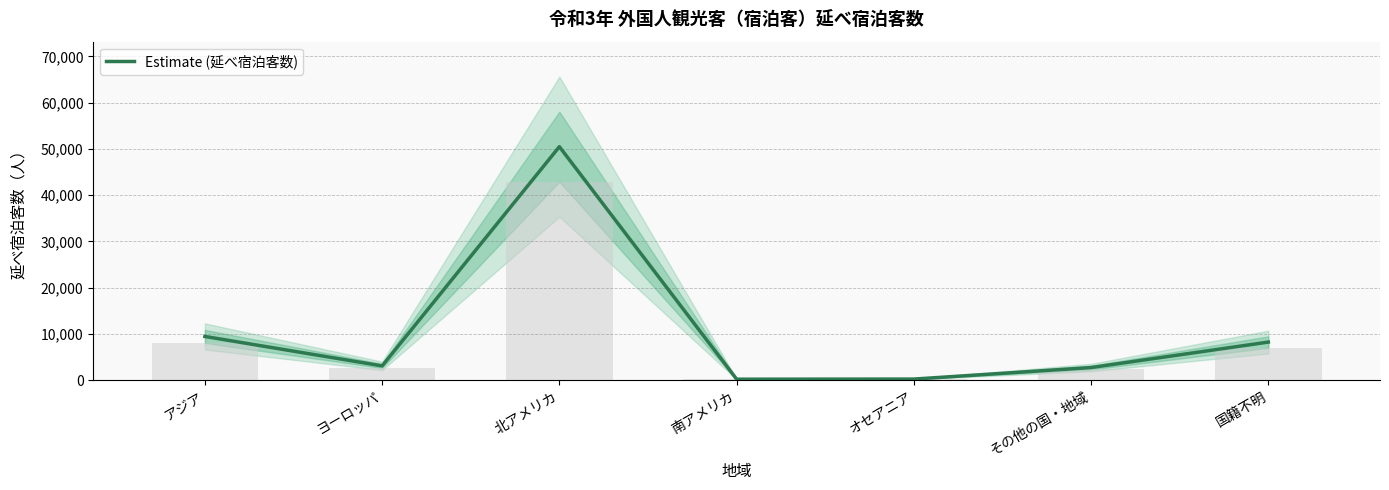

What is the approximate value at オセアニア, to the nearest 50?

200